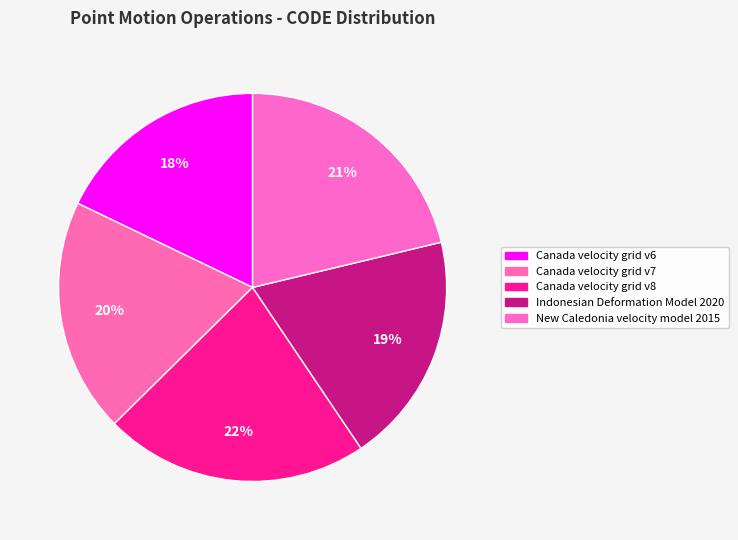

Count the number of slices in the pie.

5